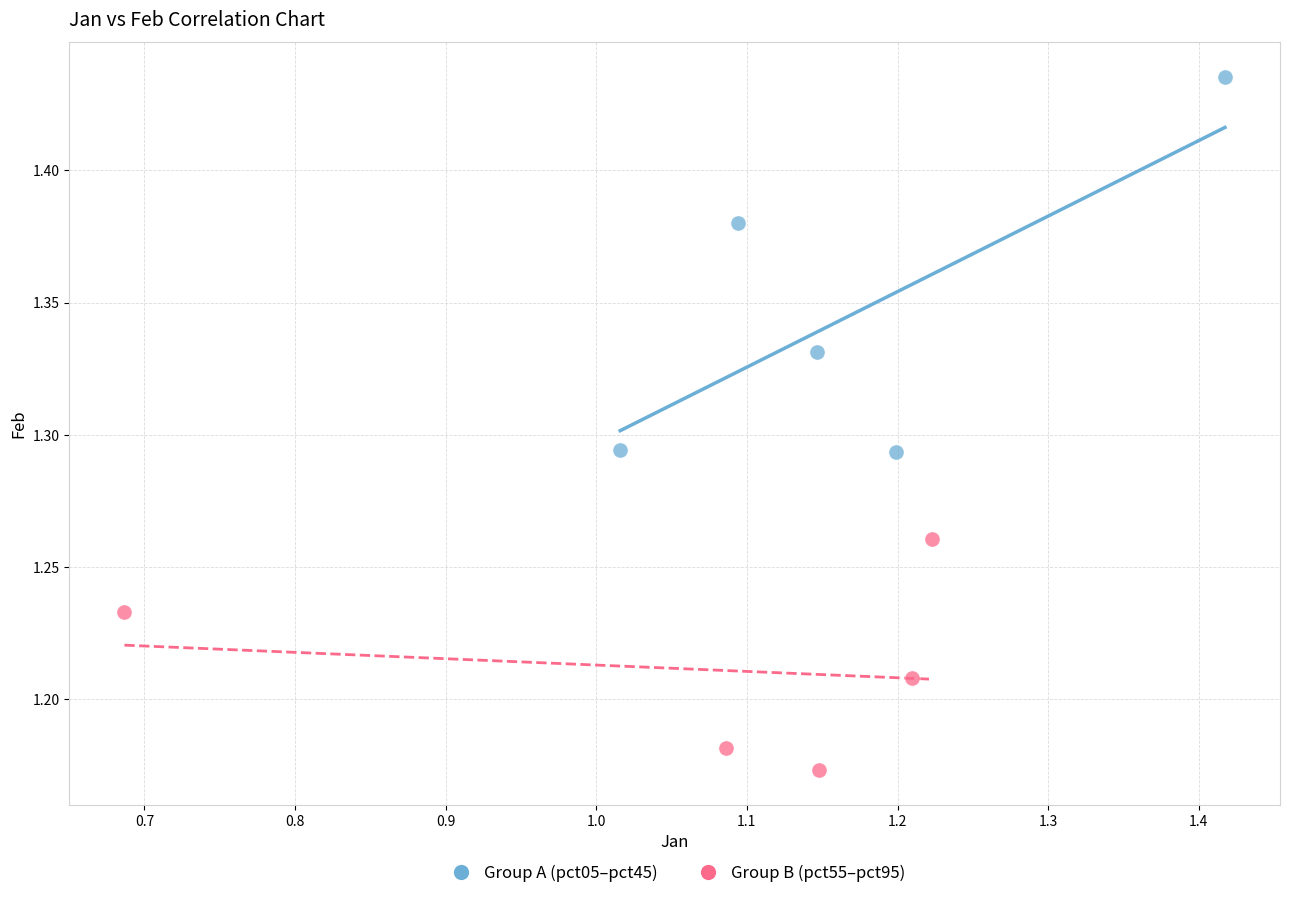

Which series has the widest spread of Y values?

Group A (pct05–pct45)